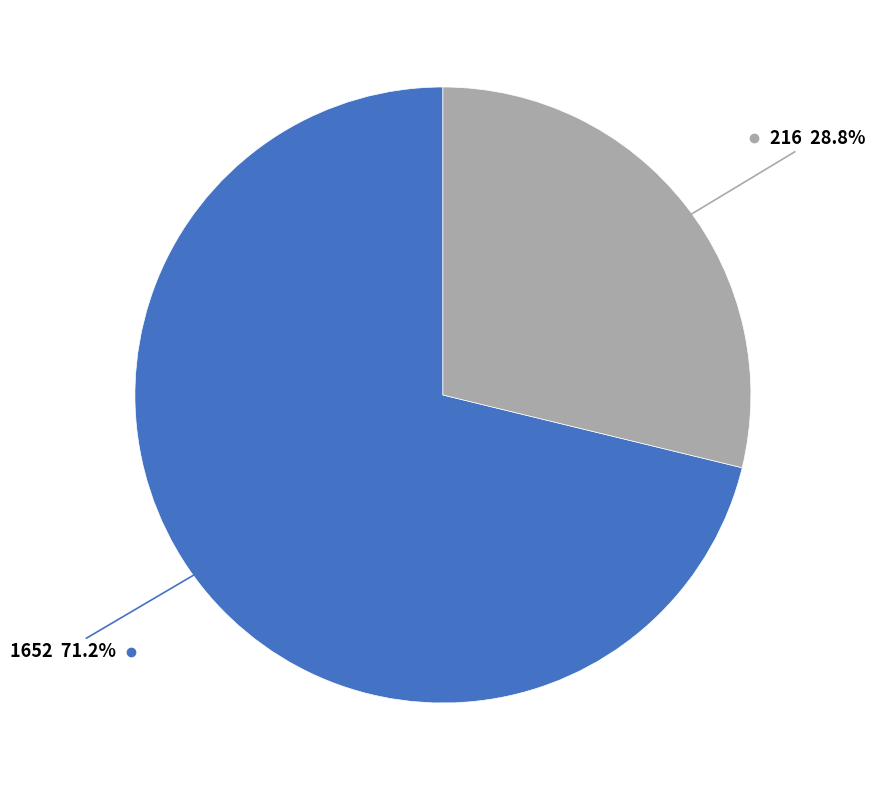

Is there any slice that represents more than half of the pie?

Yes